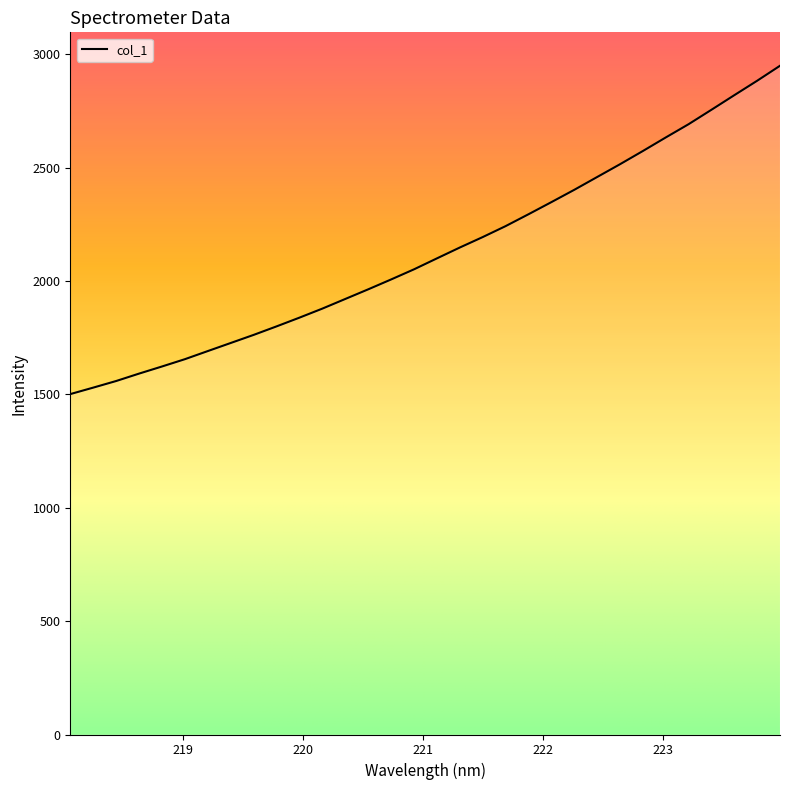

Rank the categories by value from highest to lowest.

223.9802, 223.7895, 223.5987, 223.408, 223.2172, 223.0264, 222.8355, 222.6447, 222.4538, 222.263, 222.0721, 221.8812, 221.6902, 221.4993, 221.3083, 221.1174, 220.9264, 220.7354, 220.5444, 220.3533, 220.1623, 219.9712, 219.7801, 219.589, 219.3979, 219.2067, 219.0156, 218.8244, 218.6332, 218.442, 218.2508, 218.0596